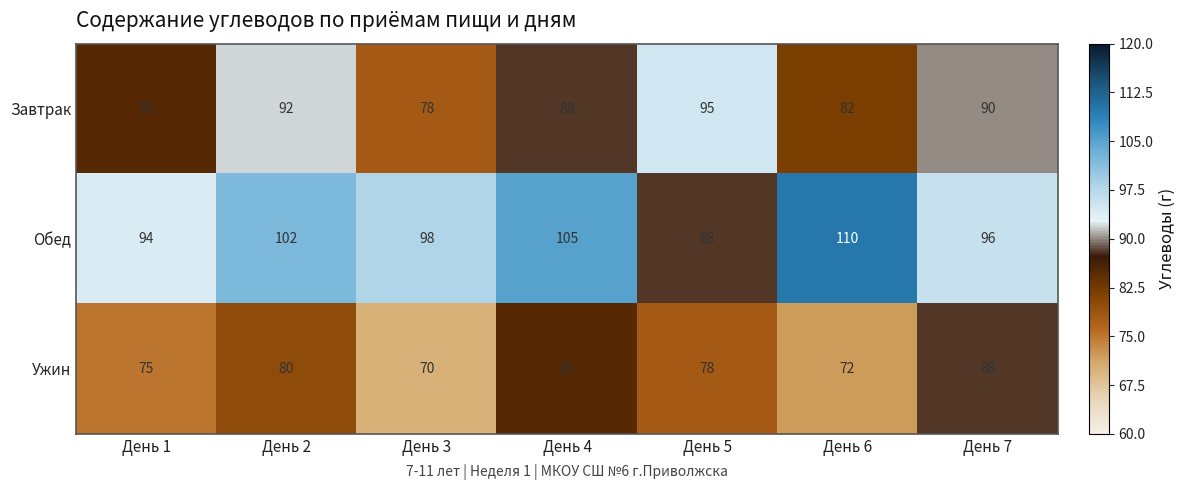

True or false: Обед has a value of 88 at День 5.

True